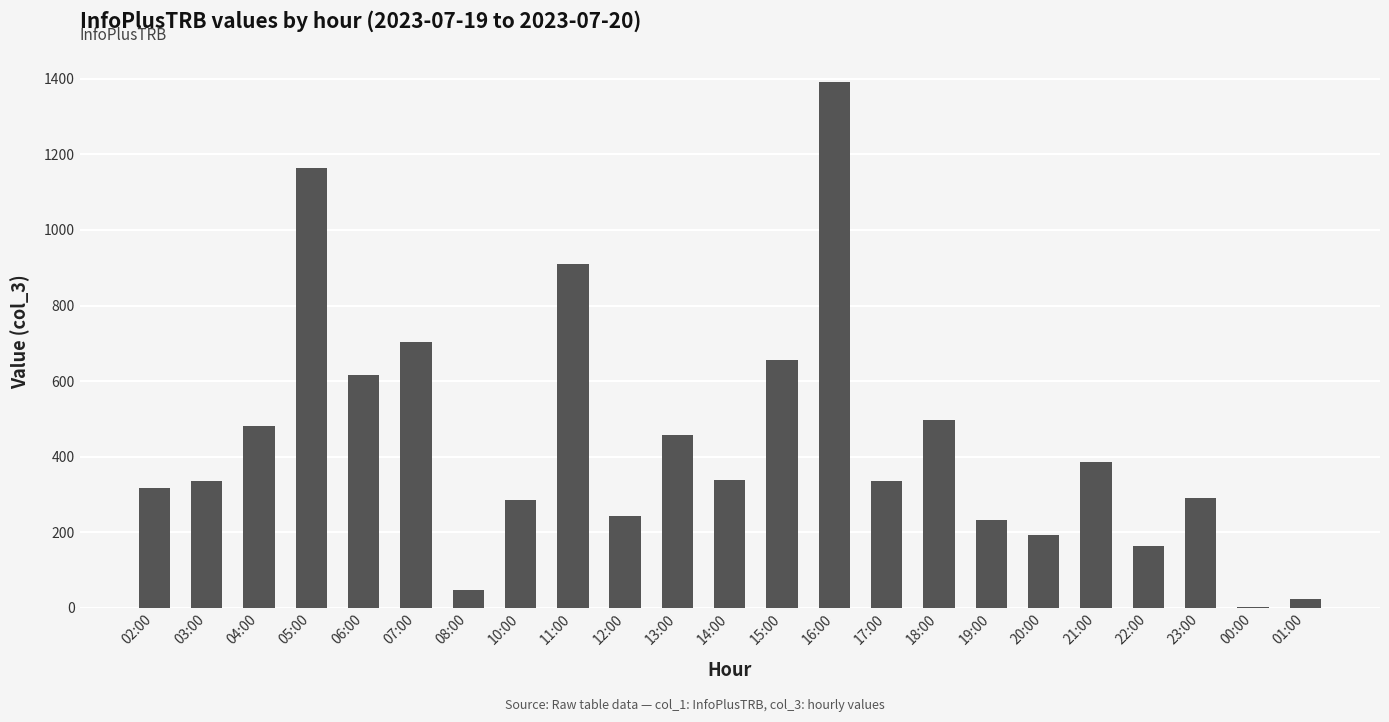

What is the sum of all values?

10071